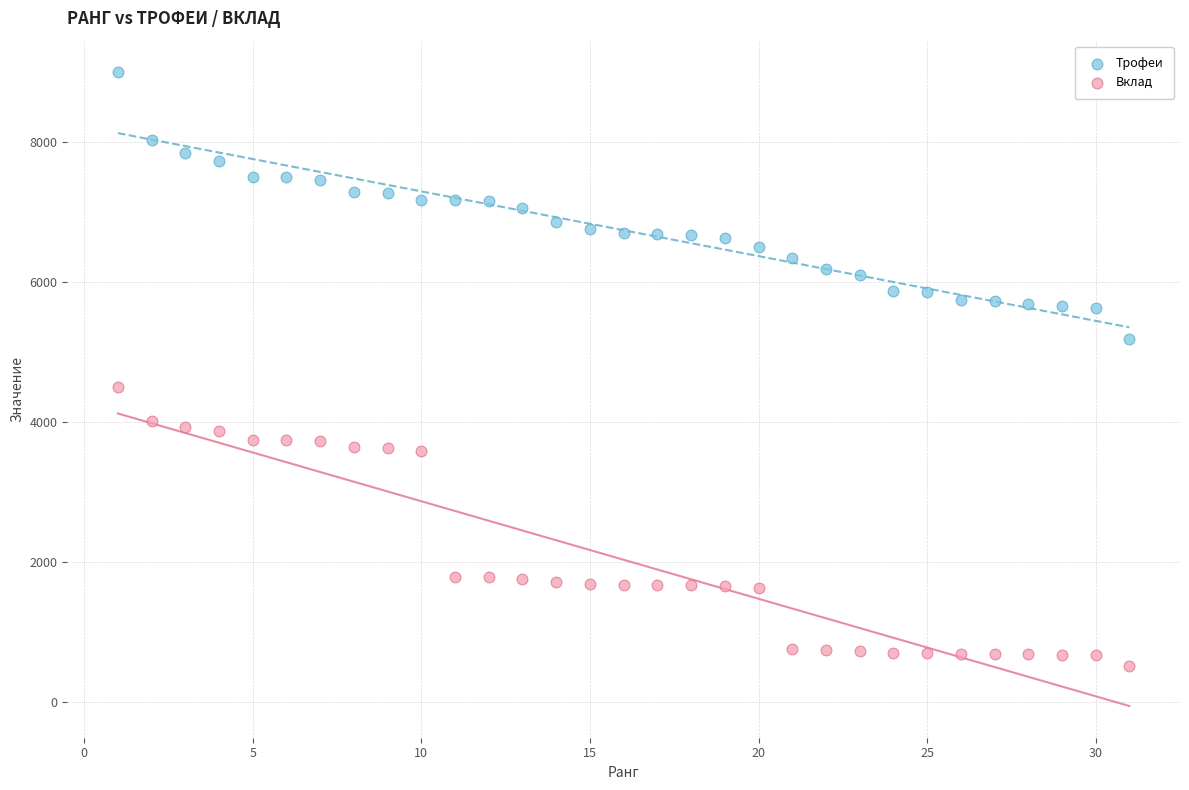

Which series has the widest spread of Y values?

Вклад